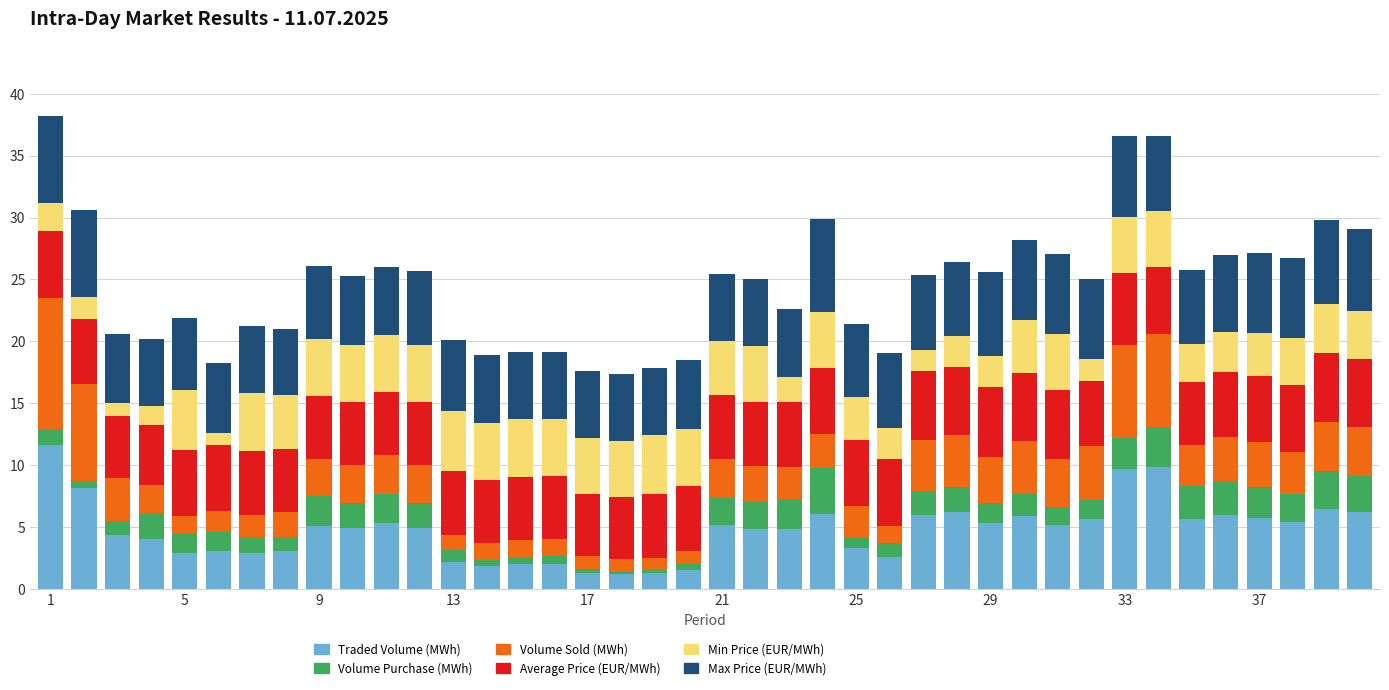

What is the highest value of the Traded Volume (MWh) series?

11.7